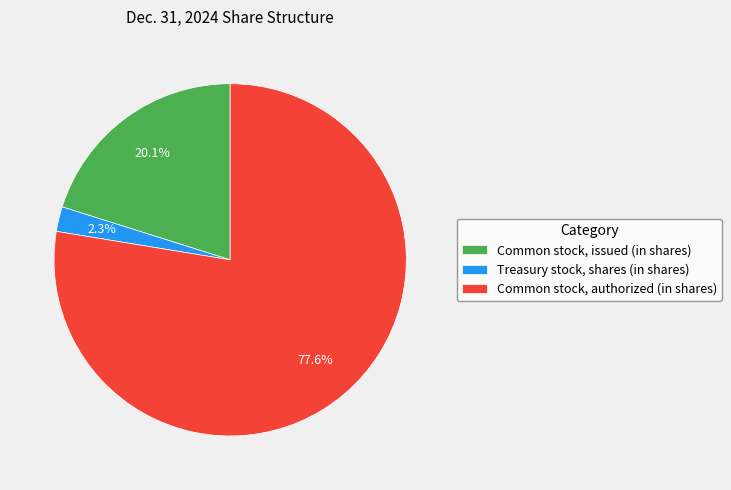

Which category has the biggest portion of the pie?

Common stock, authorized (in shares)